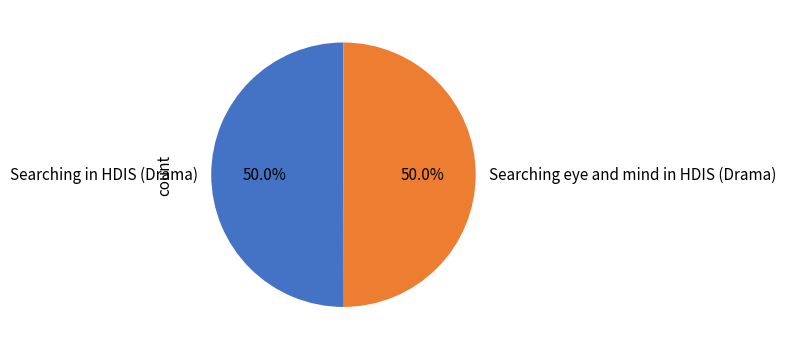

What is the ratio of the value at Searching in HDIS (Drama) to the value at Searching eye and mind in HDIS (Drama)?

1.0